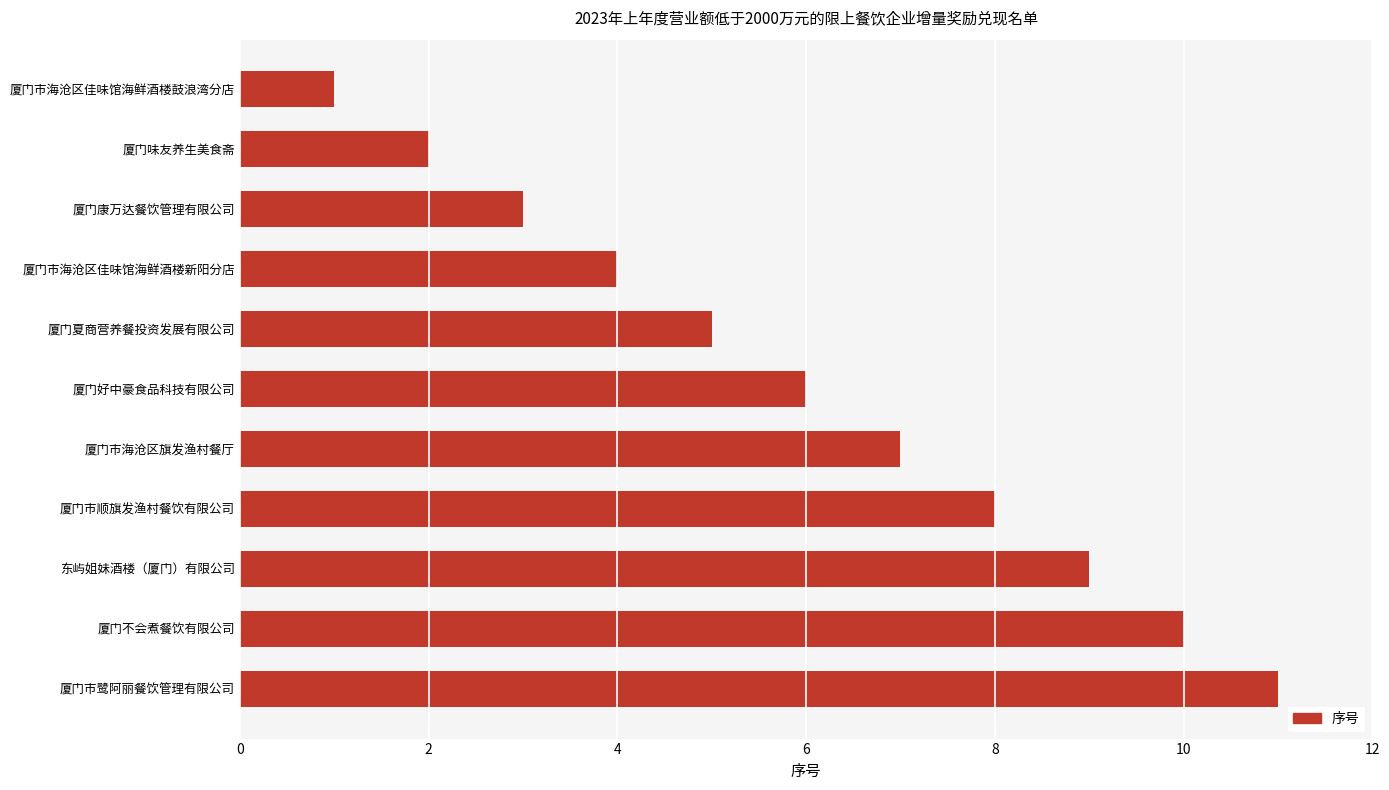

What is the ratio of the value at 厦门好中豪食品科技有限公司 to the value at 厦门夏商营养餐投资发展有限公司?

1.2